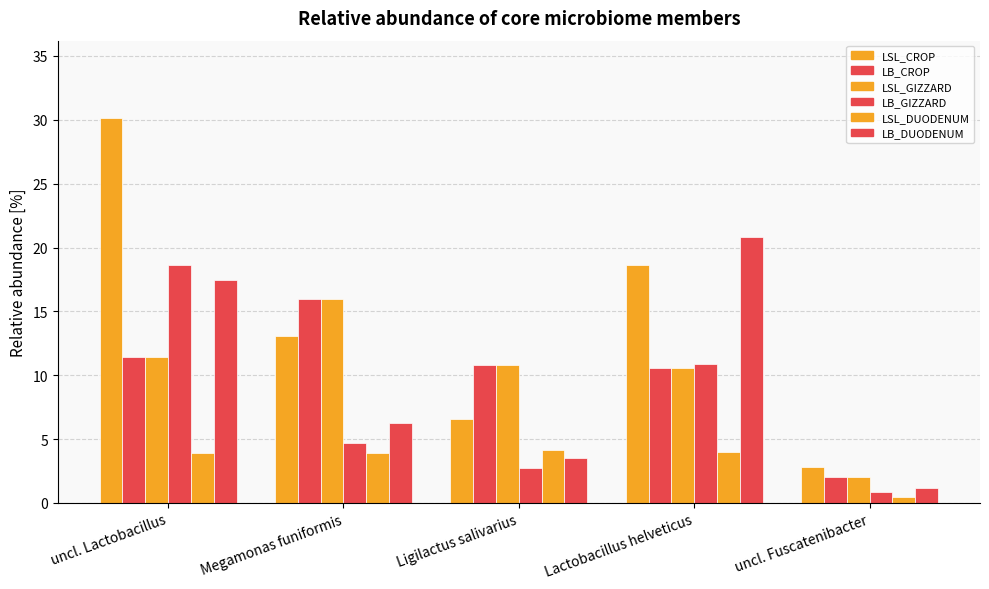

How many values in the LSL_GIZZARD series are below 10?

1